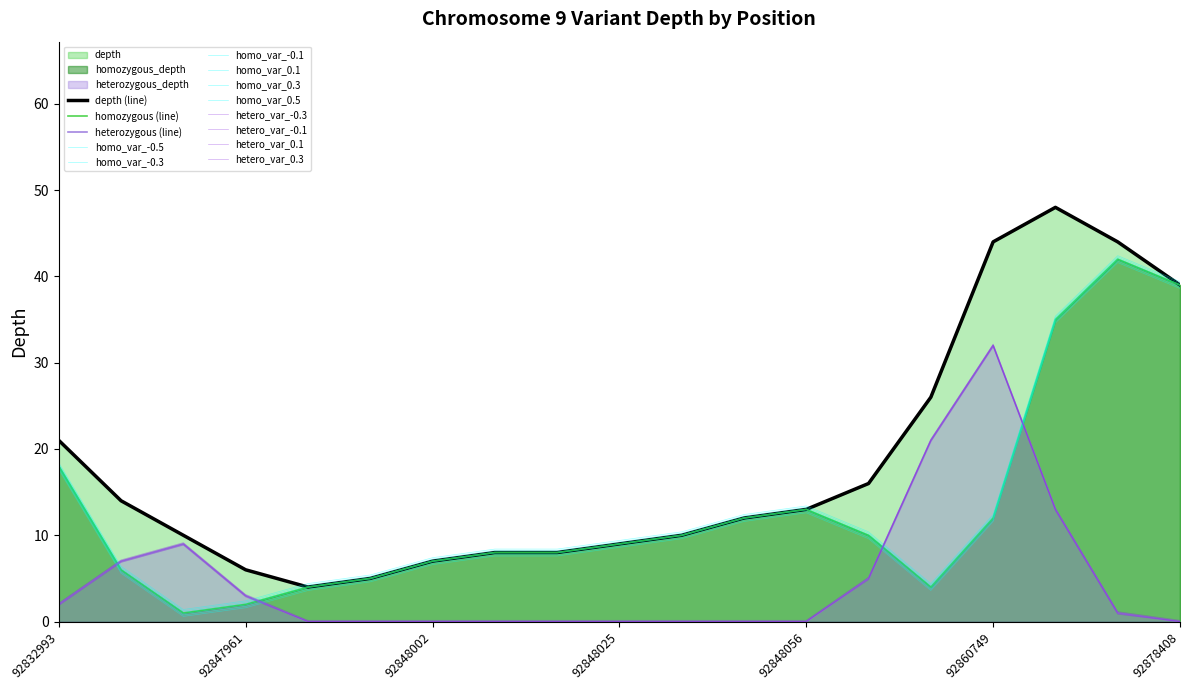

True or false: depth has more than 0 interior local peaks.

True